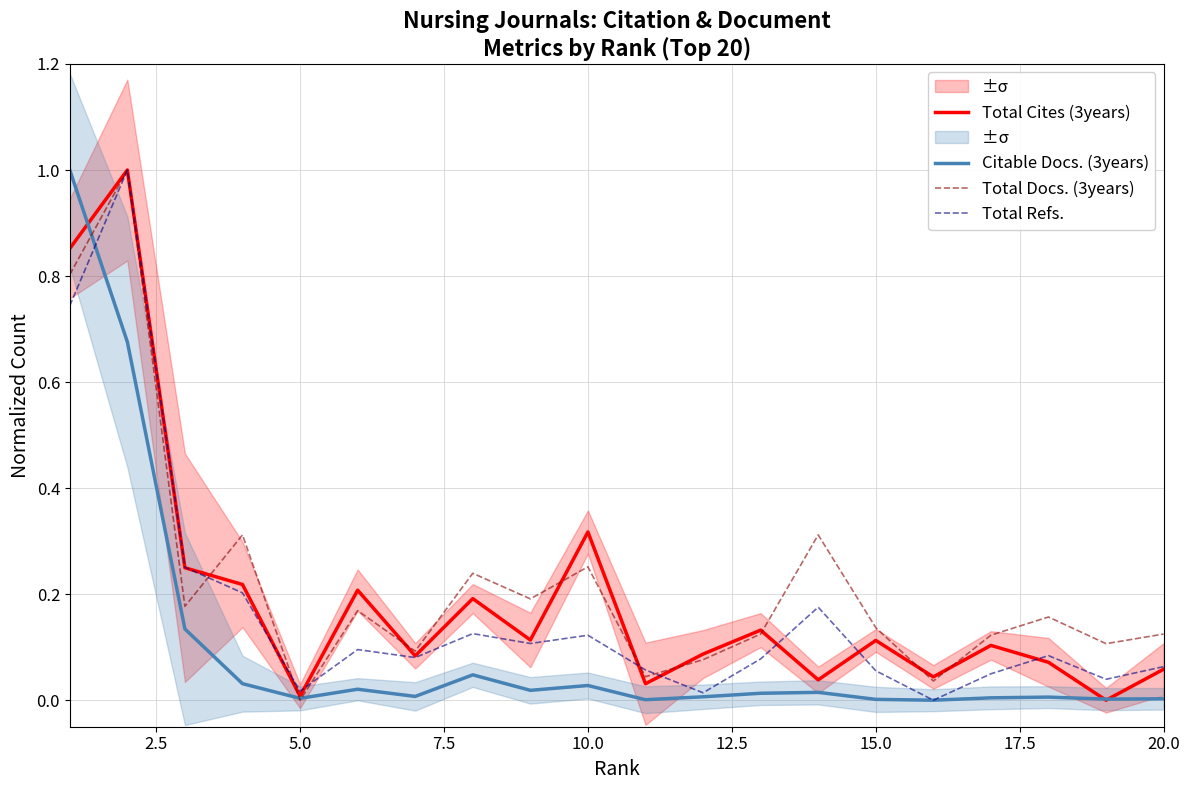

What is the maximum value for Total Refs.?

1.0